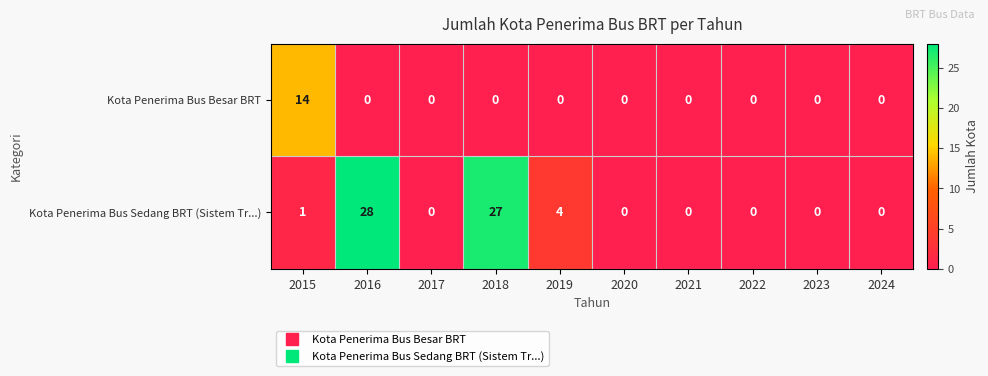

Reading left to right, transcribe all the data shown in this chart.

Kota Penerima Bus Besar BRT: 14	0	0	0	0	0	0	0	0	0
Kota Penerima Bus Sedang BRT (Sistem Tr...): 1	28	0	27	4	0	0	0	0	0